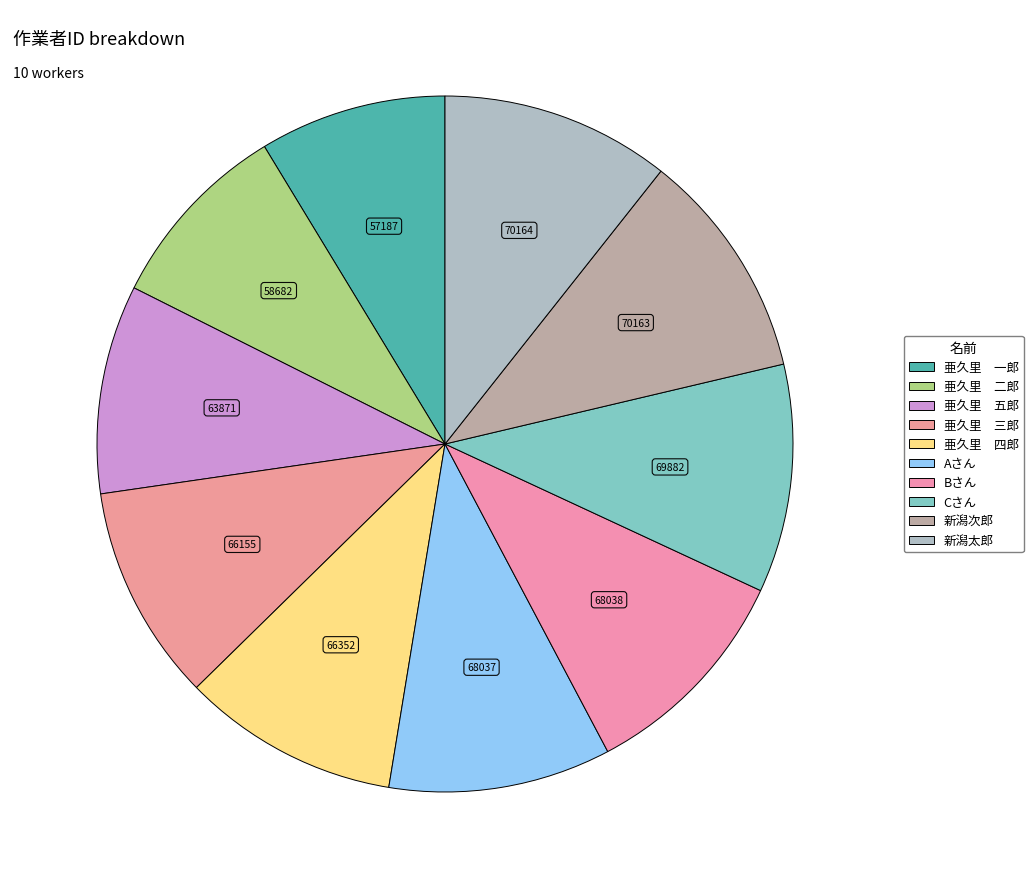

How many slices are in this pie chart?

10